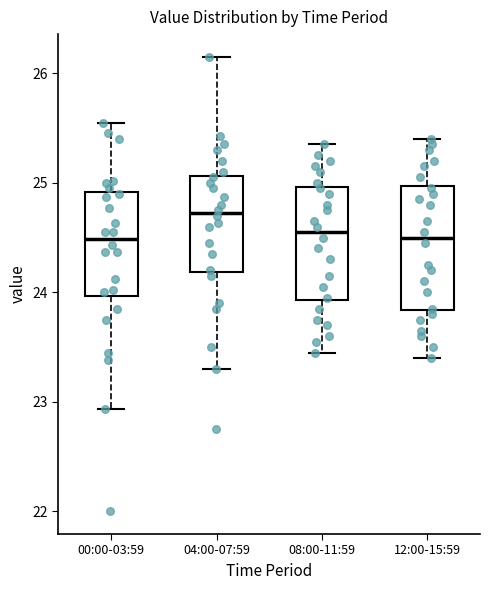

Where does the median line of the box for 00:00-03:59 sit on the y-axis? The values are not printed on the chart, so give them approximately, as read against the axis.

24.5